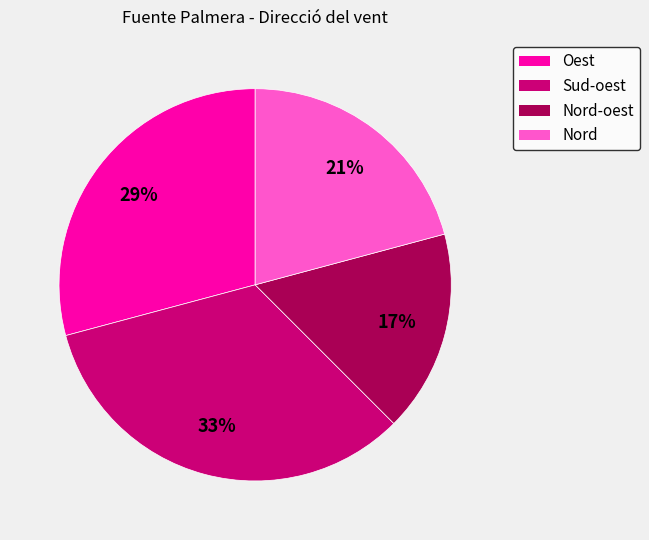

To the nearest percent, what percentage of the pie is Nord?

21%